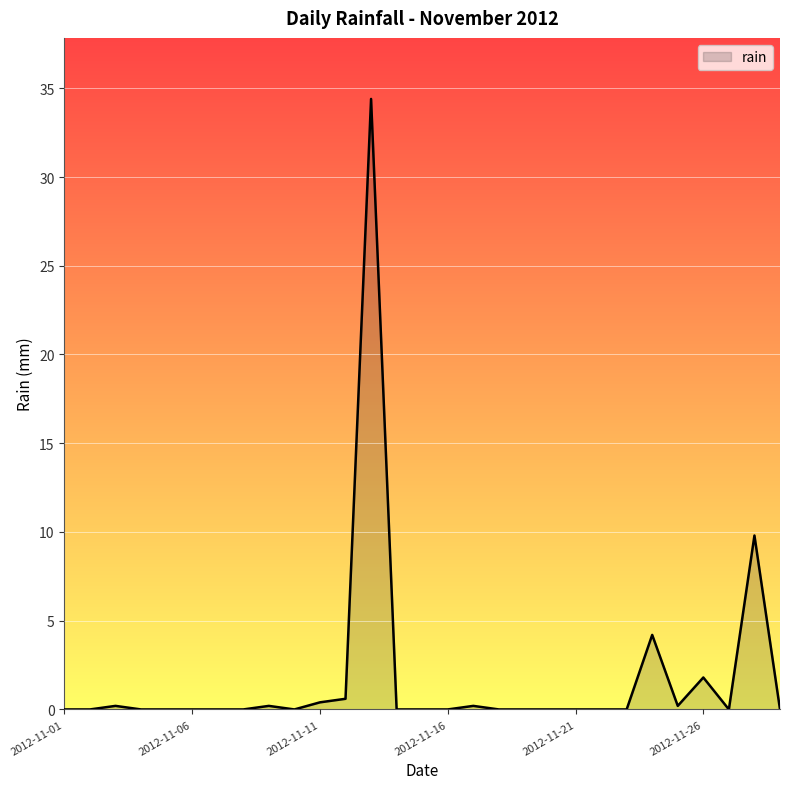

What is the difference between the maximum and minimum values?

34.4